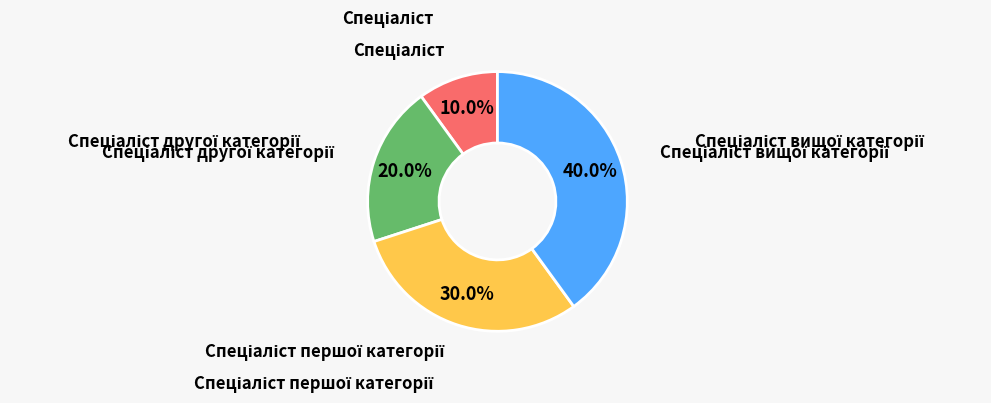

Is there a majority slice in this chart?

No